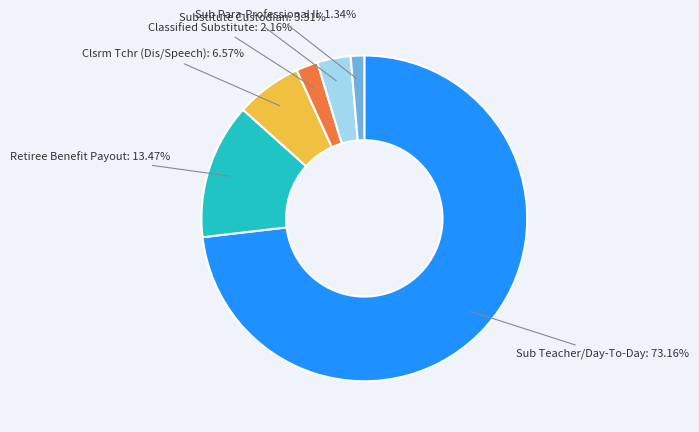

How many segments does this pie chart have?

6